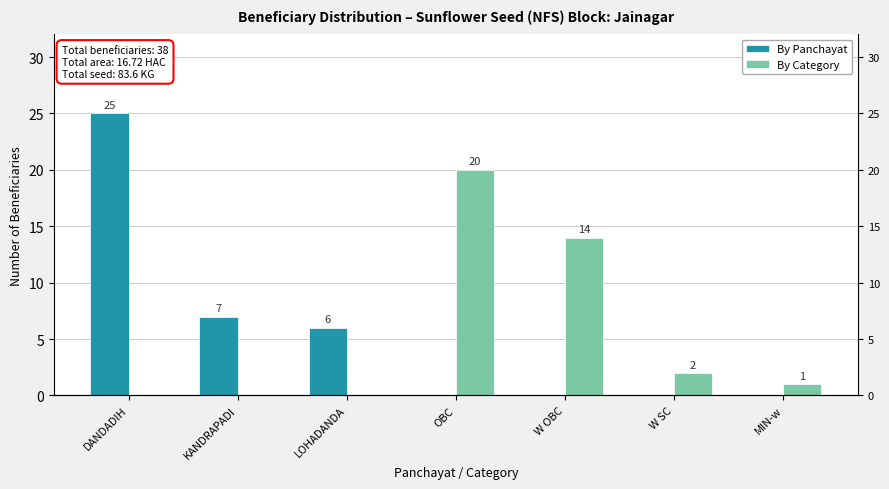

What is the average value of the By Category series?

5